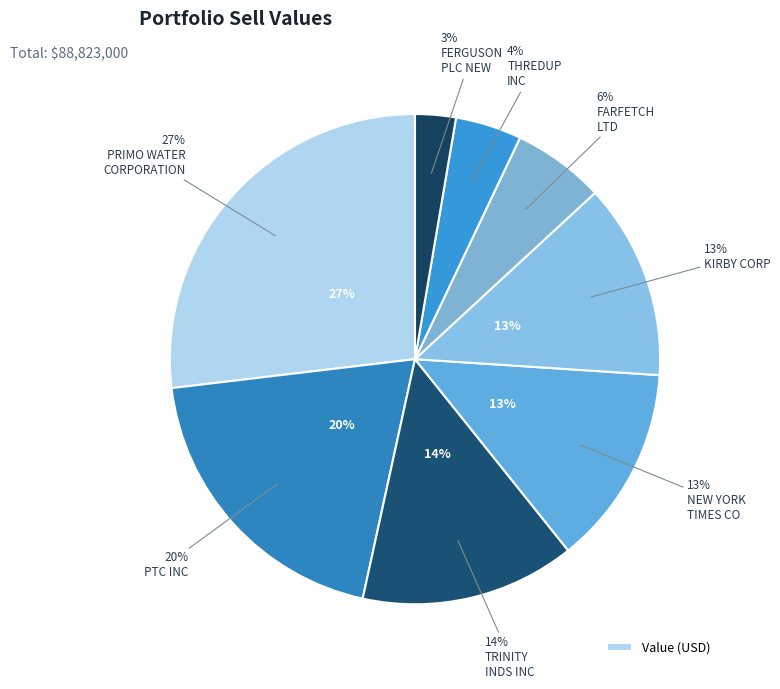

To the nearest percent, what portion does FARFETCH
LTD represent?

6%